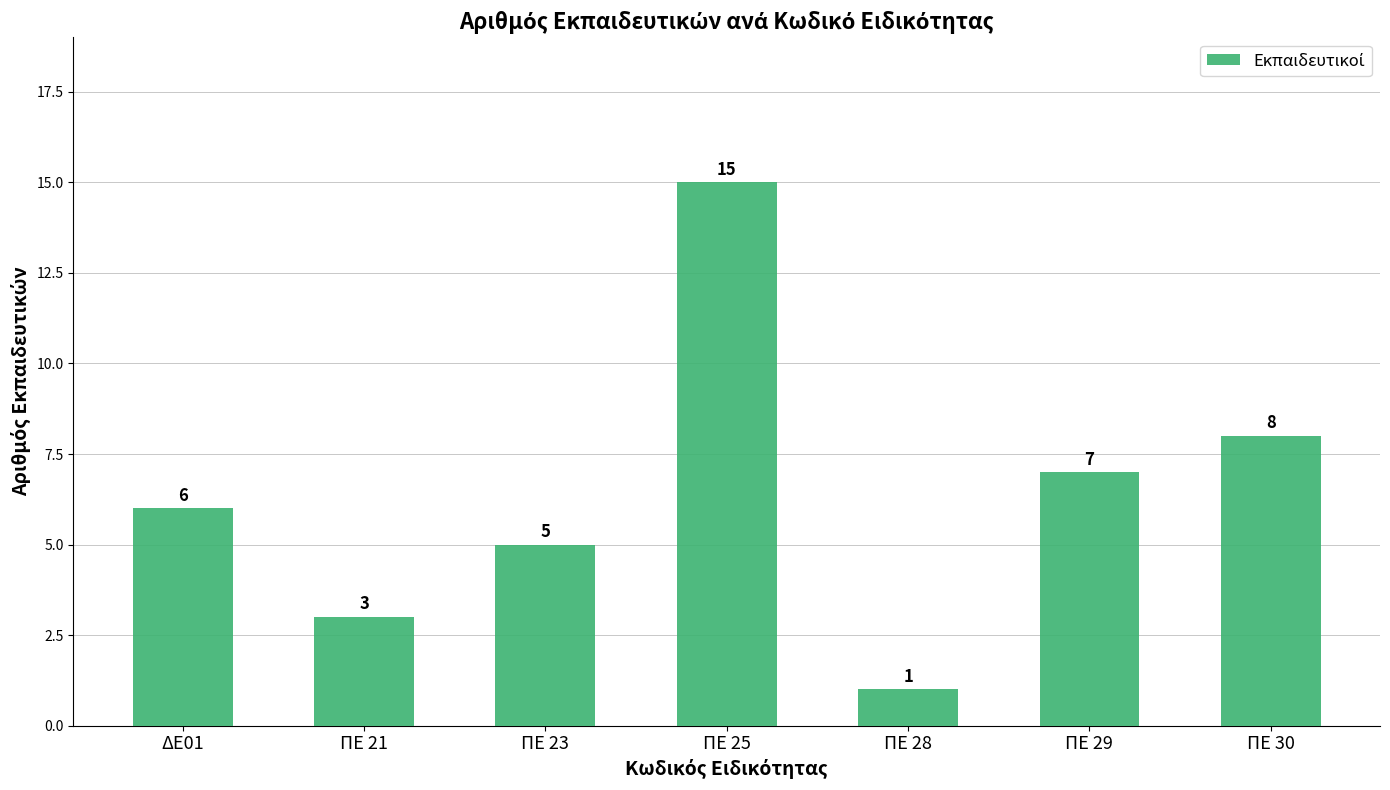

Count the number of categories in the chart.

7